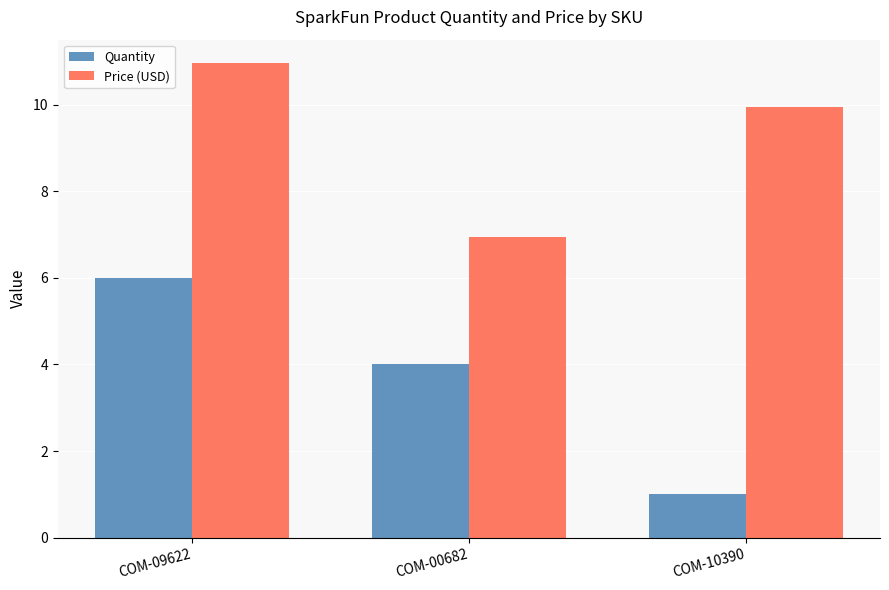

The Price (USD) series shows 6.6 at COM-09622. True or false?

False